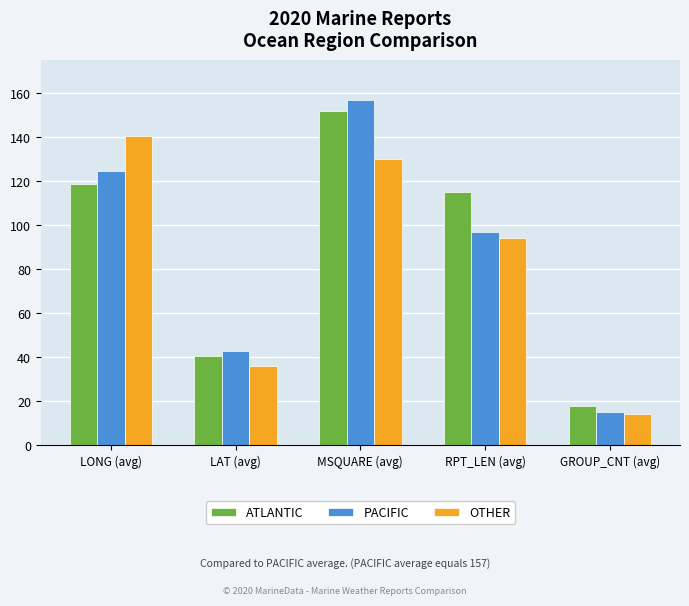

Reading left to right, what are all the values shown in this chart?

ATLANTIC: LONG (avg)=119.0	LAT (avg)=40.7	MSQUARE (avg)=152.0	RPT_LEN (avg)=115.0	GROUP_CNT (avg)=18.0
PACIFIC: LONG (avg)=124.8	LAT (avg)=42.8	MSQUARE (avg)=157.0	RPT_LEN (avg)=97.0	GROUP_CNT (avg)=15.0
OTHER: LONG (avg)=140.7	LAT (avg)=35.9	MSQUARE (avg)=130.0	RPT_LEN (avg)=94.0	GROUP_CNT (avg)=14.0